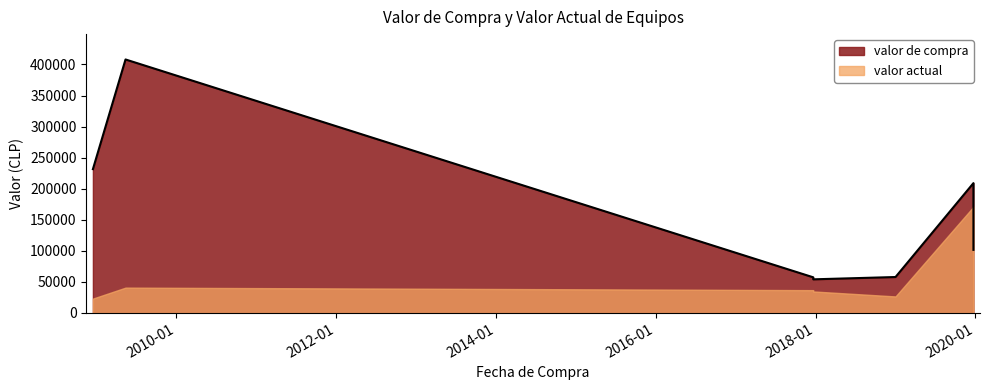

What is the smallest value displayed?

23154.3